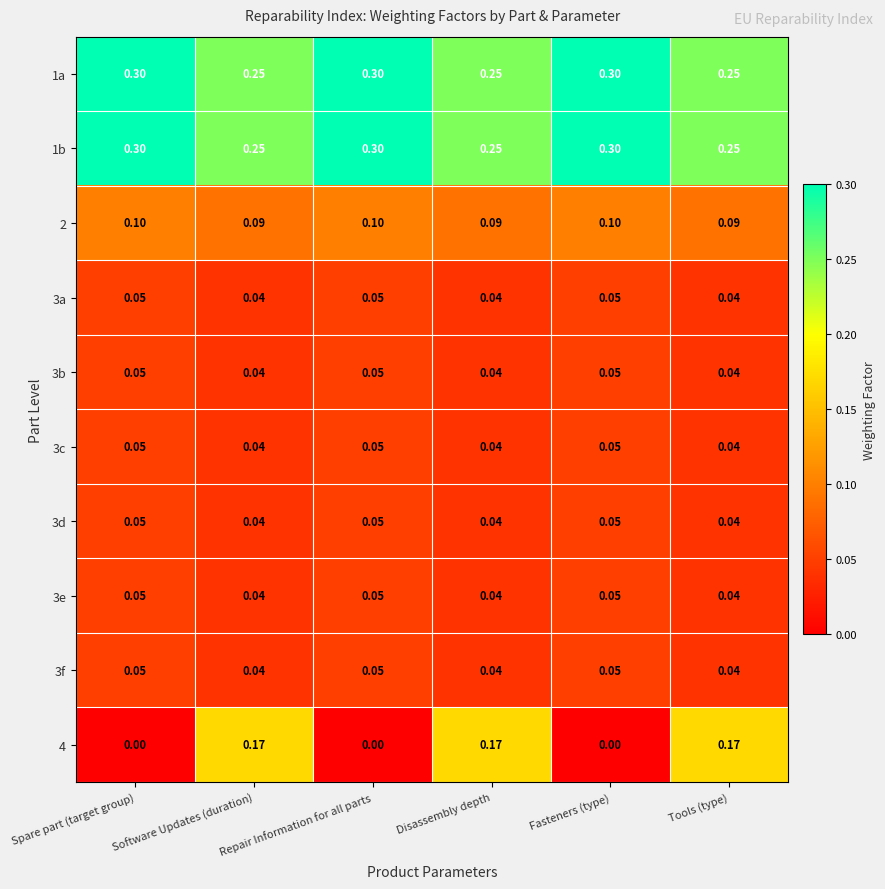

Is the value of 2 at Spare part (target group) greater than the value of 4 at Fasteners (type)?

Yes